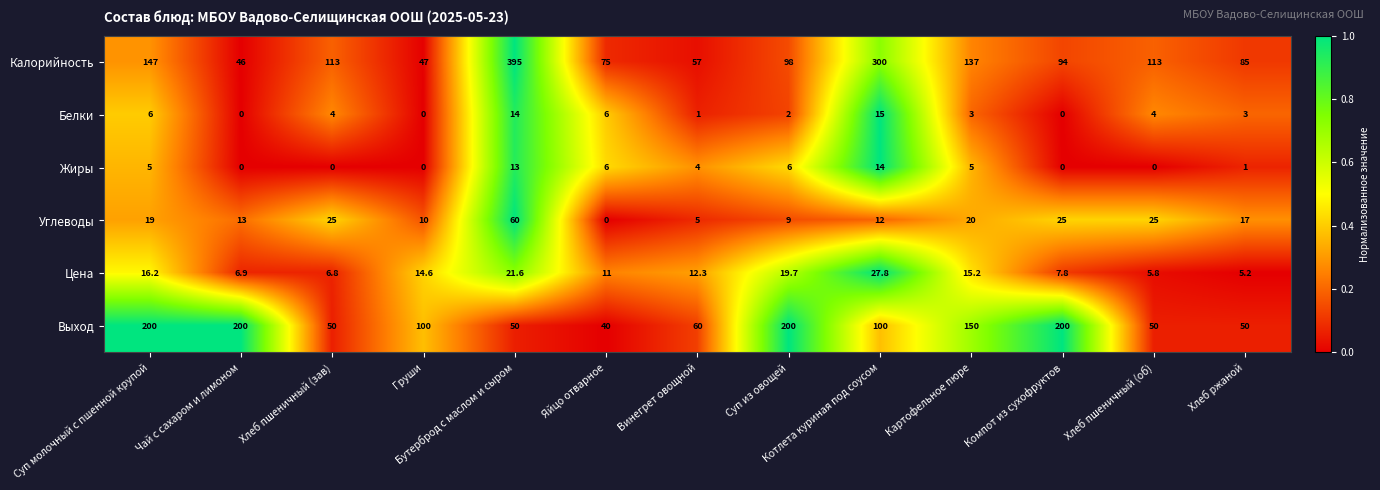

What is the sum of the Калорийность values at Картофельное пюре and Бутерброд с маслом и сыром?

532.0